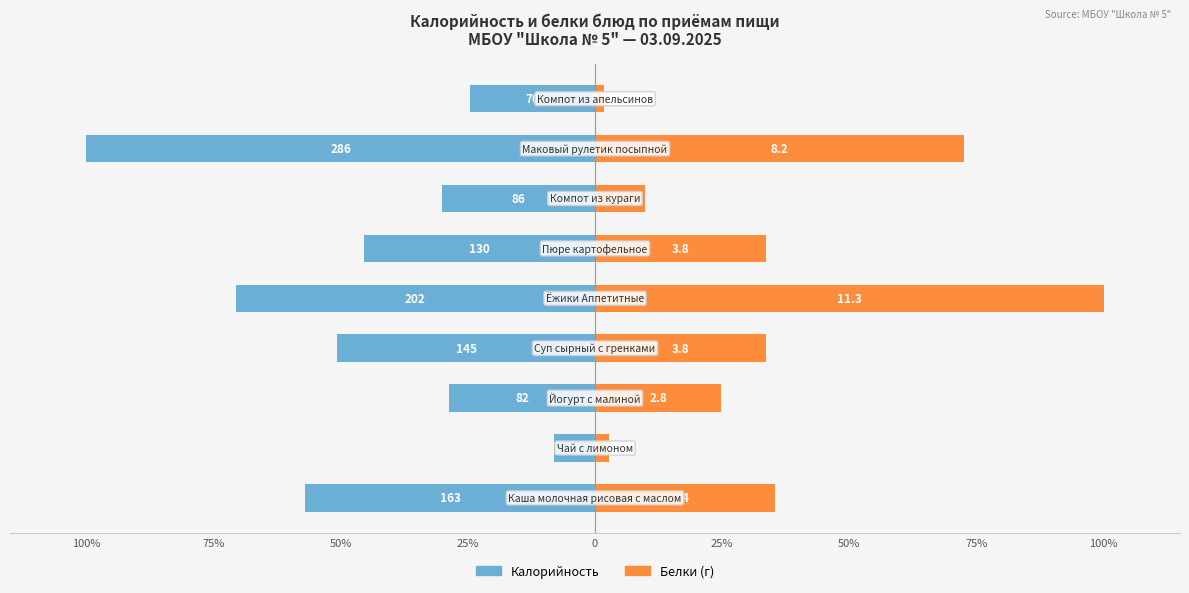

The value of Калорийность at 25% is -50.7. True or false?

True